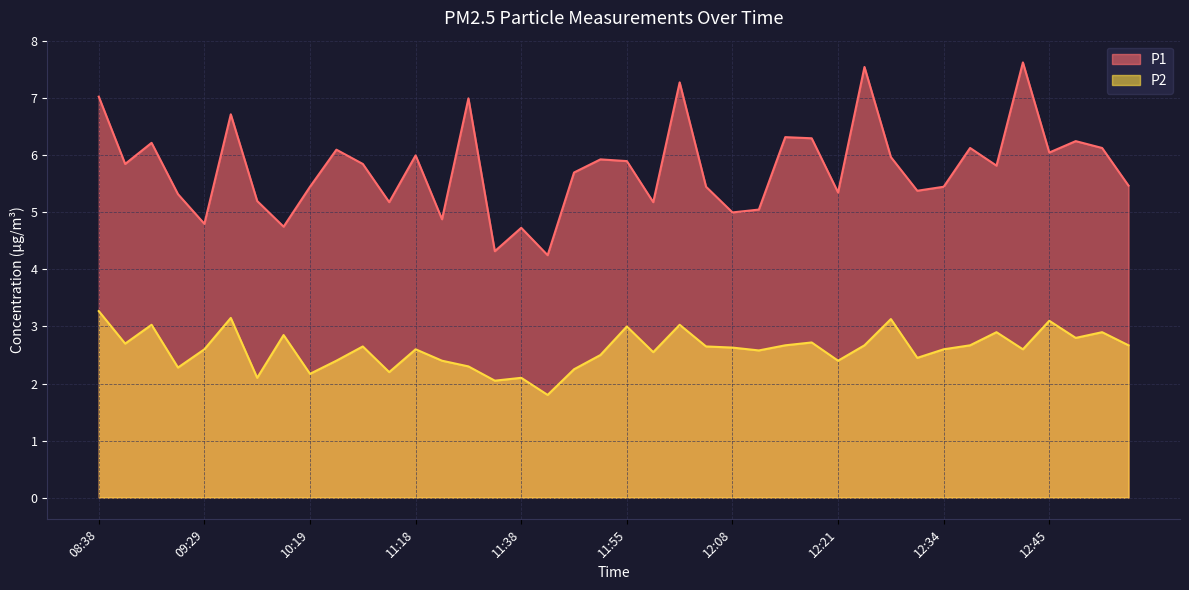

What is the difference between the highest and lowest values at 09:24?

3.2